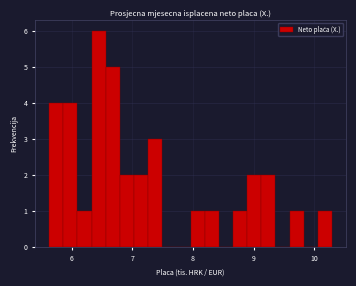

Read against the x-axis, roughly where is the centre of the tallest bar?

6.4